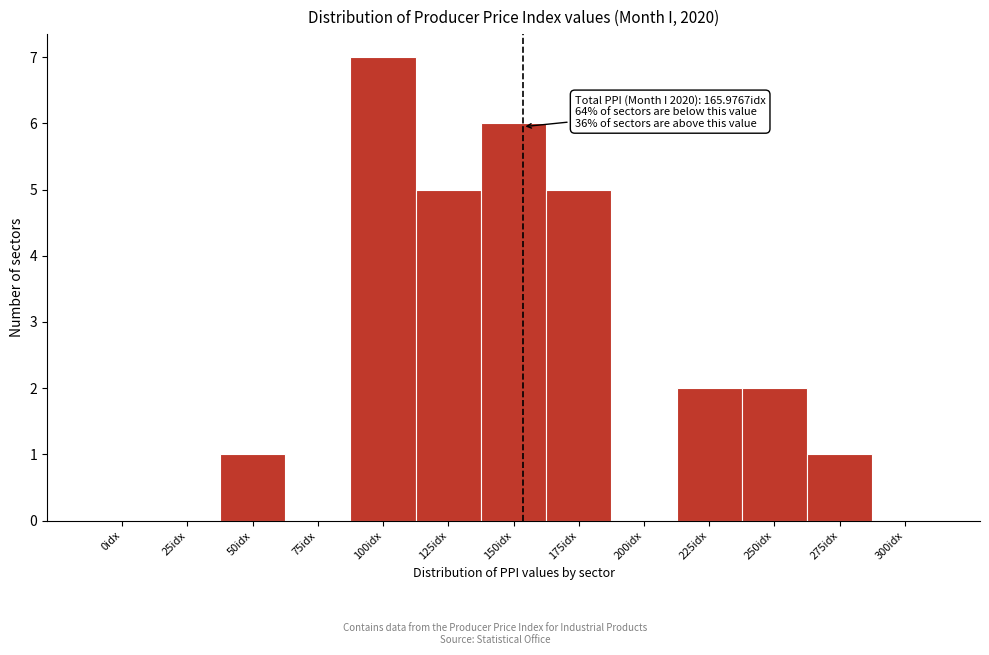

Reading left to right, extract all data points from this chart.

0idx=0	25idx=0	50idx=1	75idx=0	100idx=7	125idx=5	150idx=6	175idx=5	200idx=0	225idx=2	250idx=2	275idx=1	300idx=0